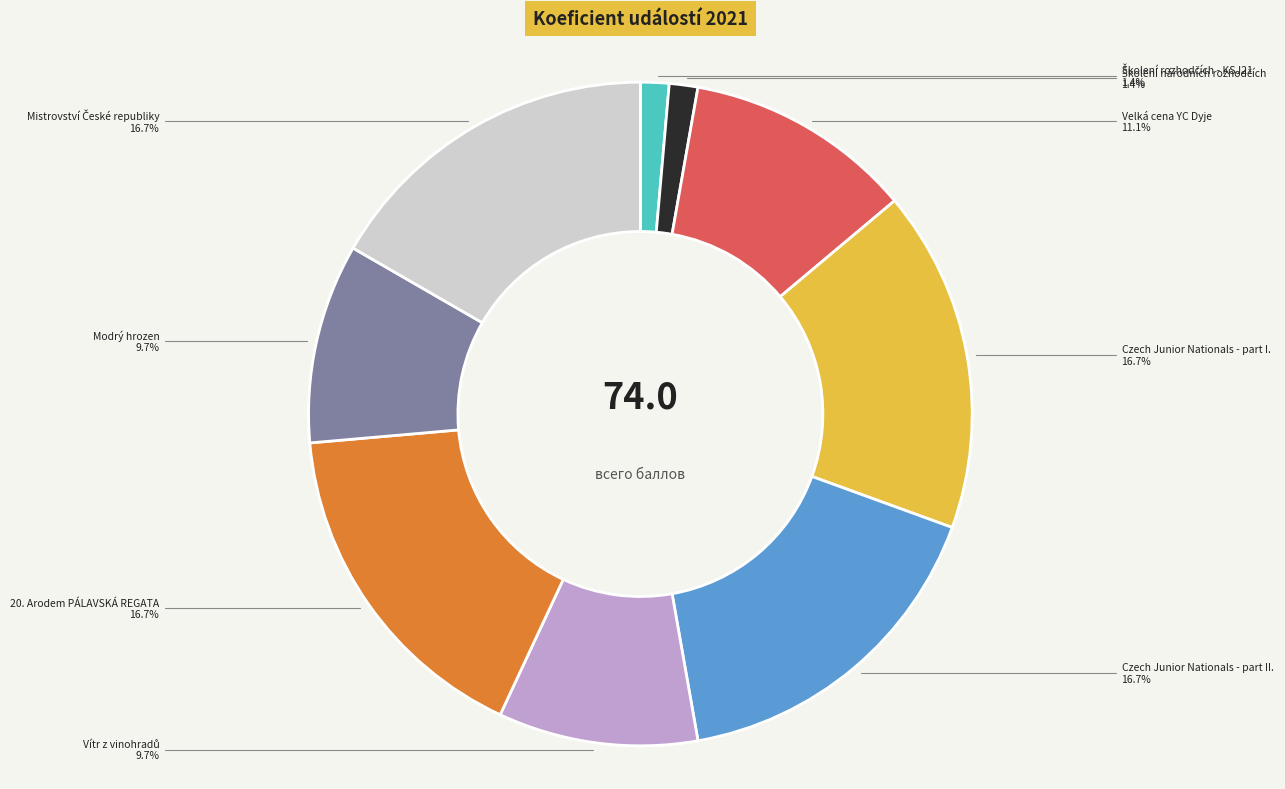

Is there any slice that represents more than half of the pie?

No